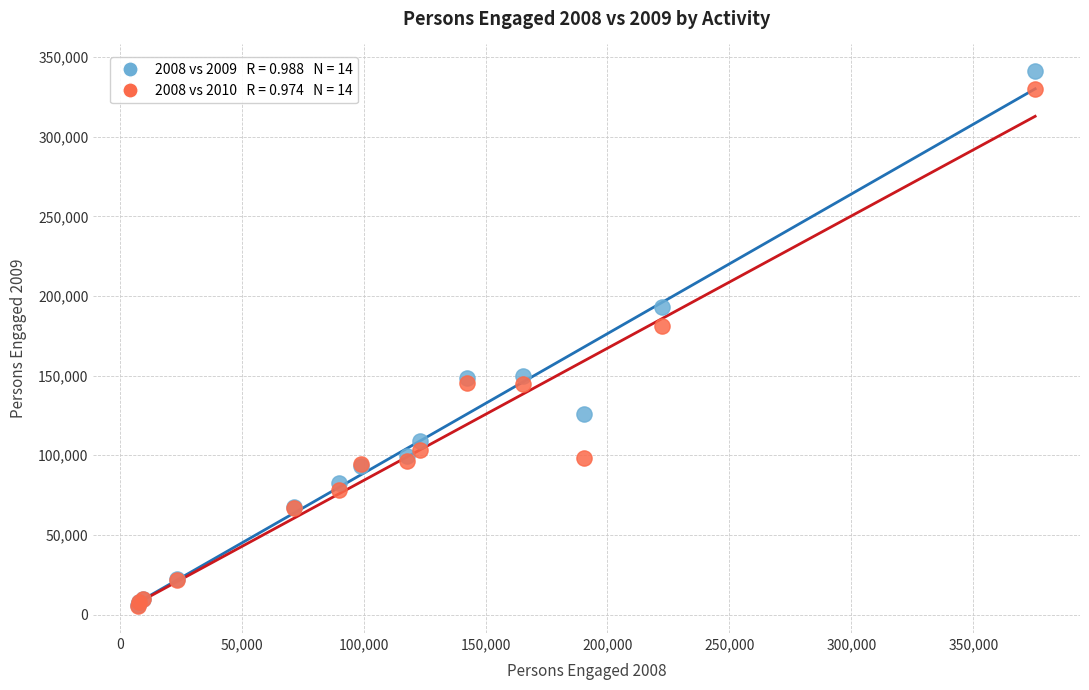

Across all series, what Y value is closest to 173189?

181156